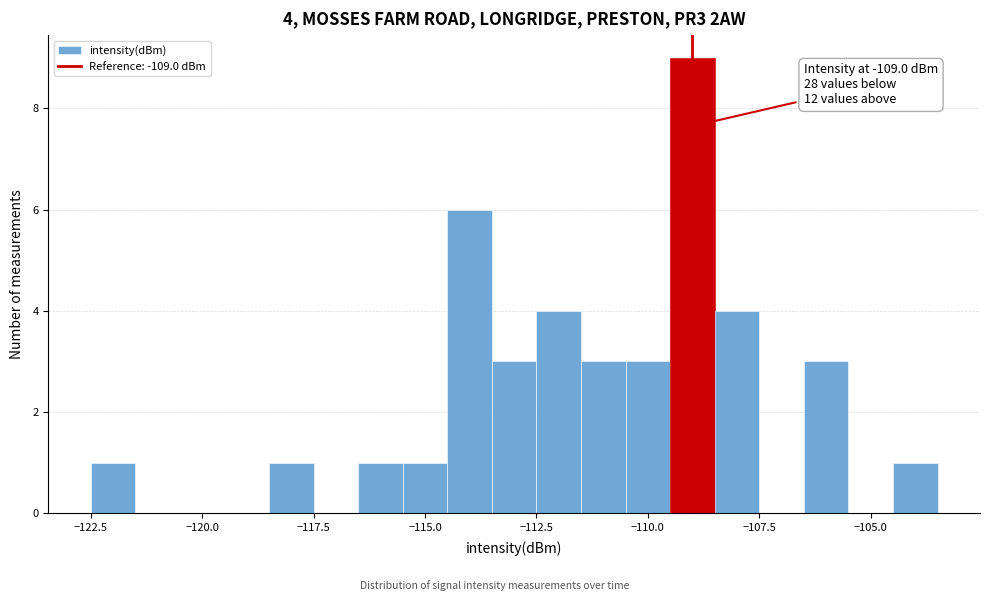

Read against the x-axis, roughly where is the centre of the tallest bar?

-109.0